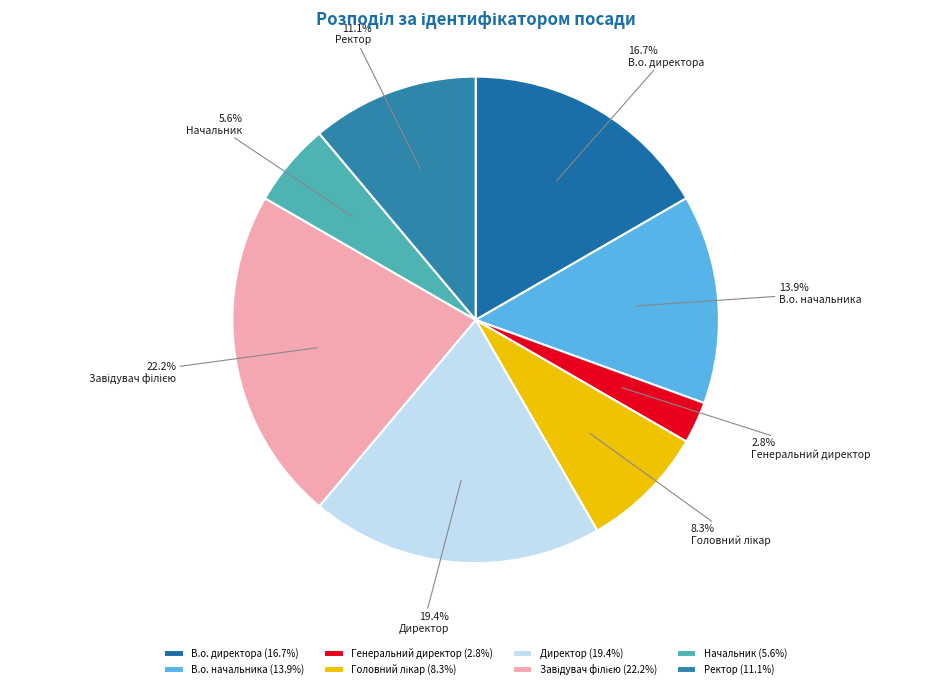

What percentage is the В.о. начальника slice, to the nearest percent?

14%